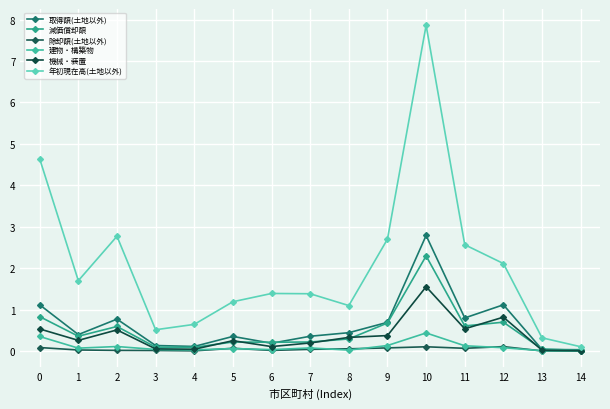

At which category does the chart reach its minimum across all series?

14